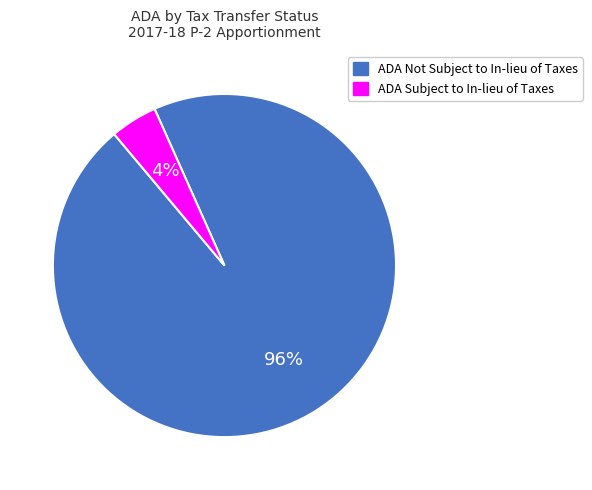

Do ADA Not Subject to In-lieu of Taxes and ADA Subject to In-lieu of Taxes together represent more than half of the pie?

Yes